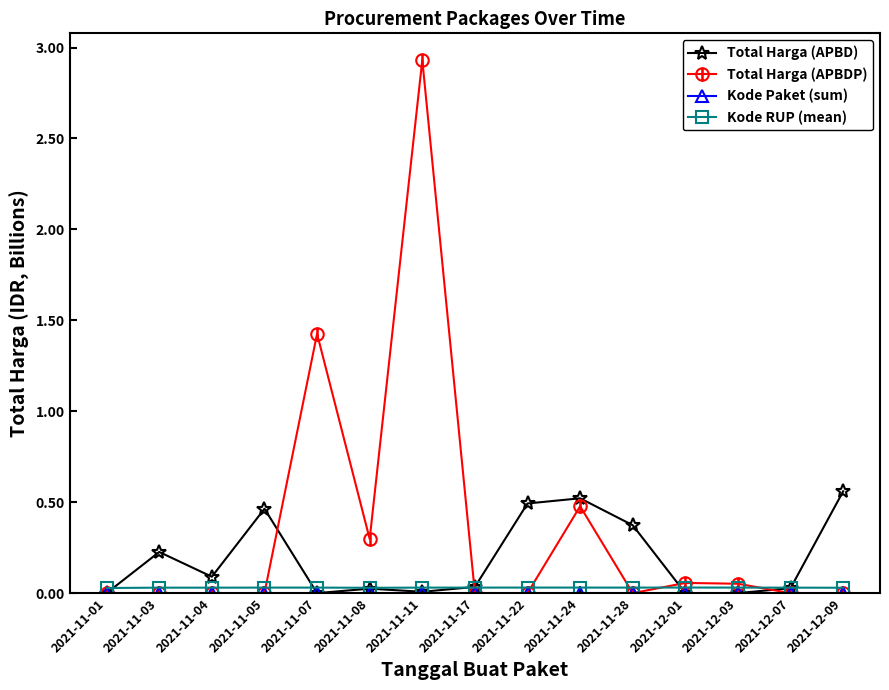

The value of Total Harga (APBDP) at 2021-12-07 is 1.6. True or false?

False